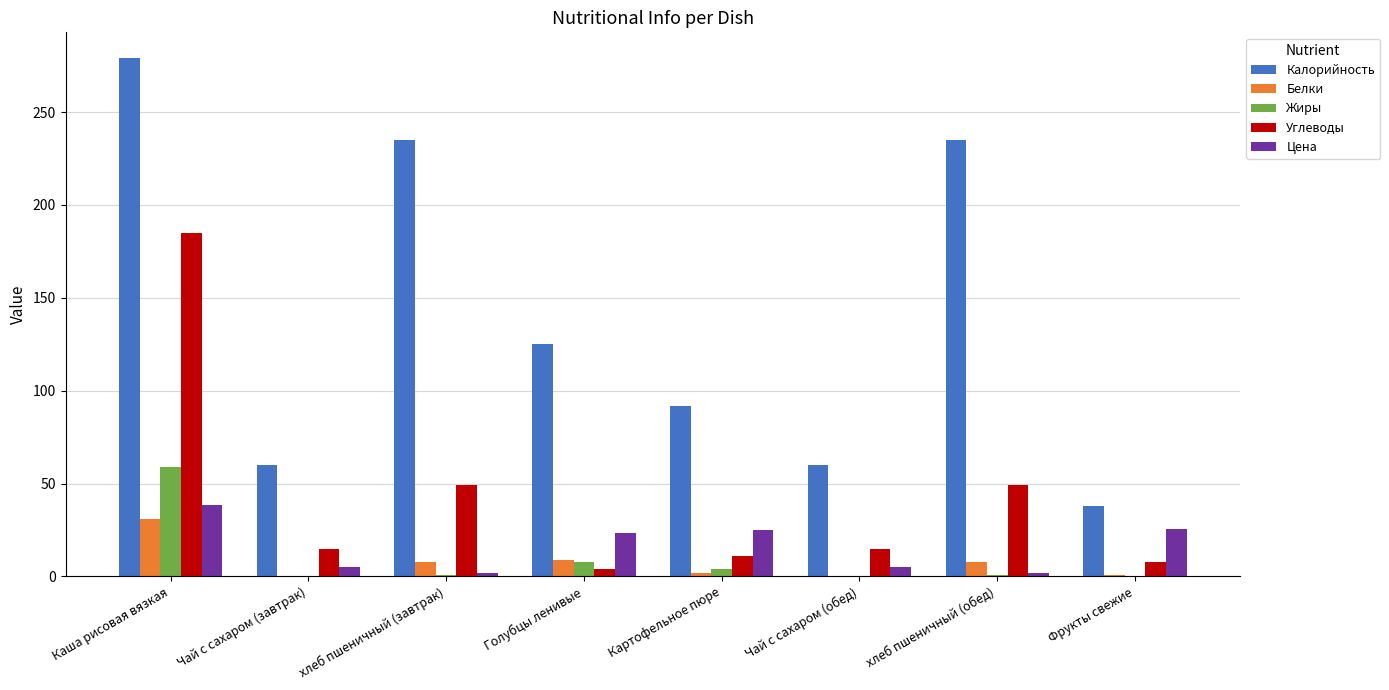

Which category has the highest value across all series?

Каша рисовая вязкая